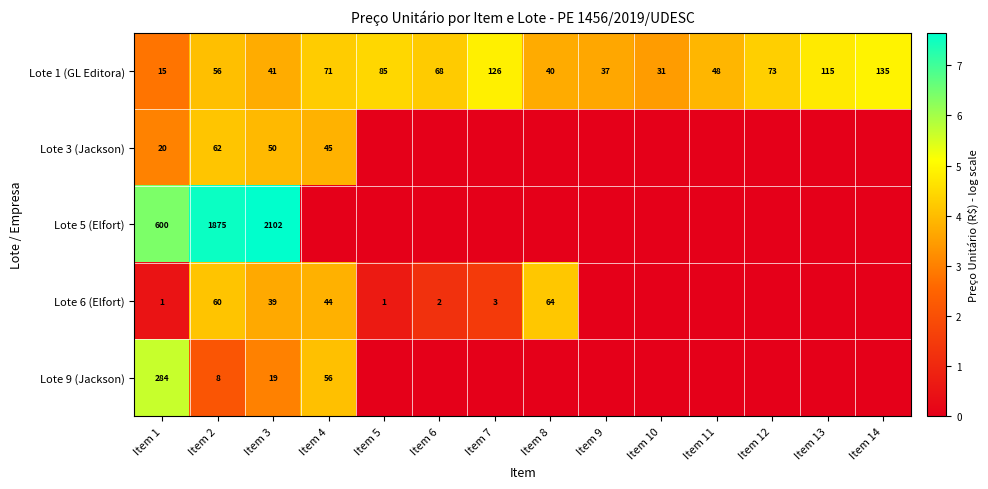

Between Item 11 and Item 10, which is larger?

Item 11